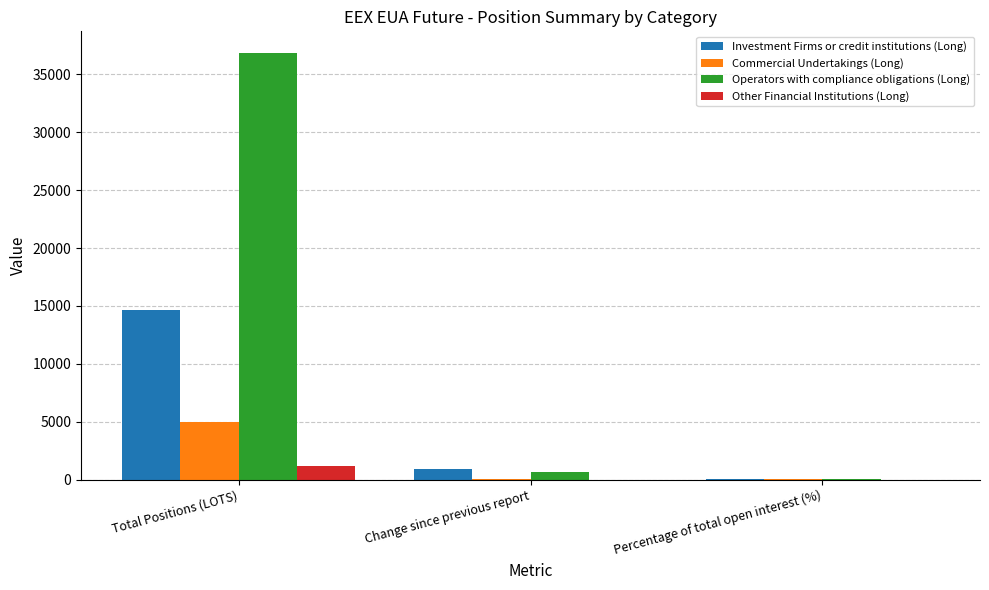

Which series has the largest range (max minus min)?

Operators with compliance obligations (Long)